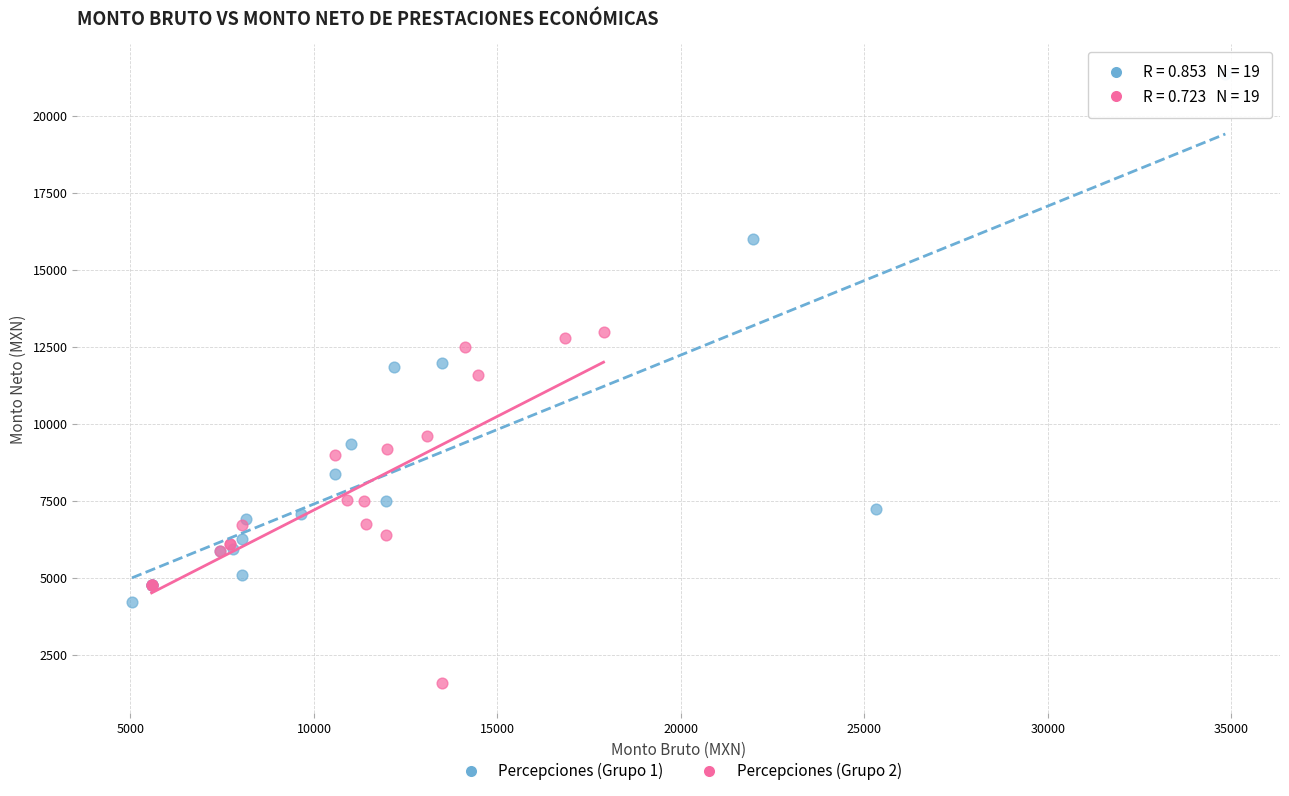

What are all the series names shown in the legend?

Percepciones (Grupo 1), Percepciones (Grupo 2)